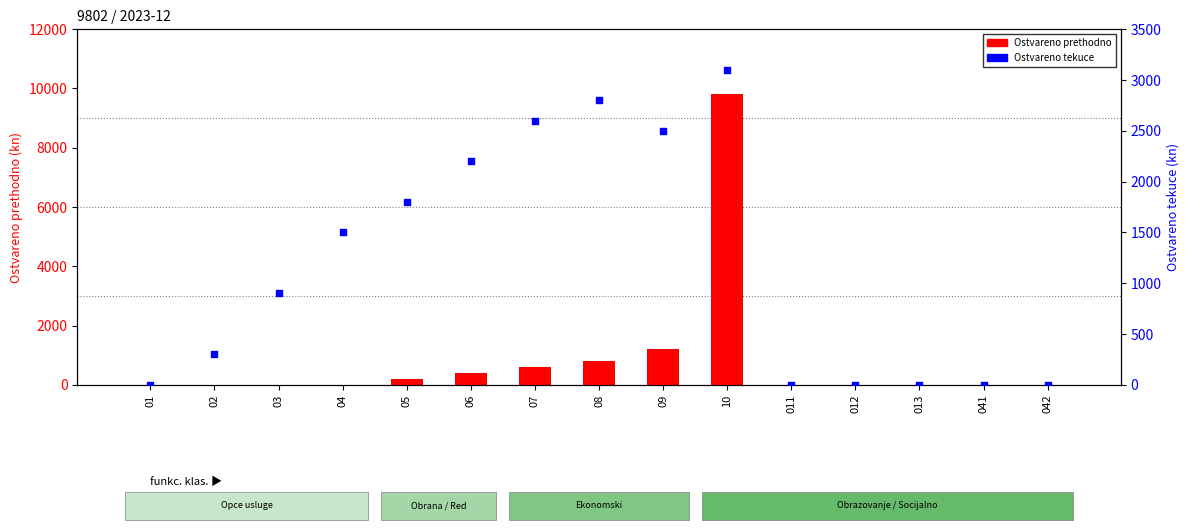

Which series has the widest spread of Y values?

Ostvareno prethodno